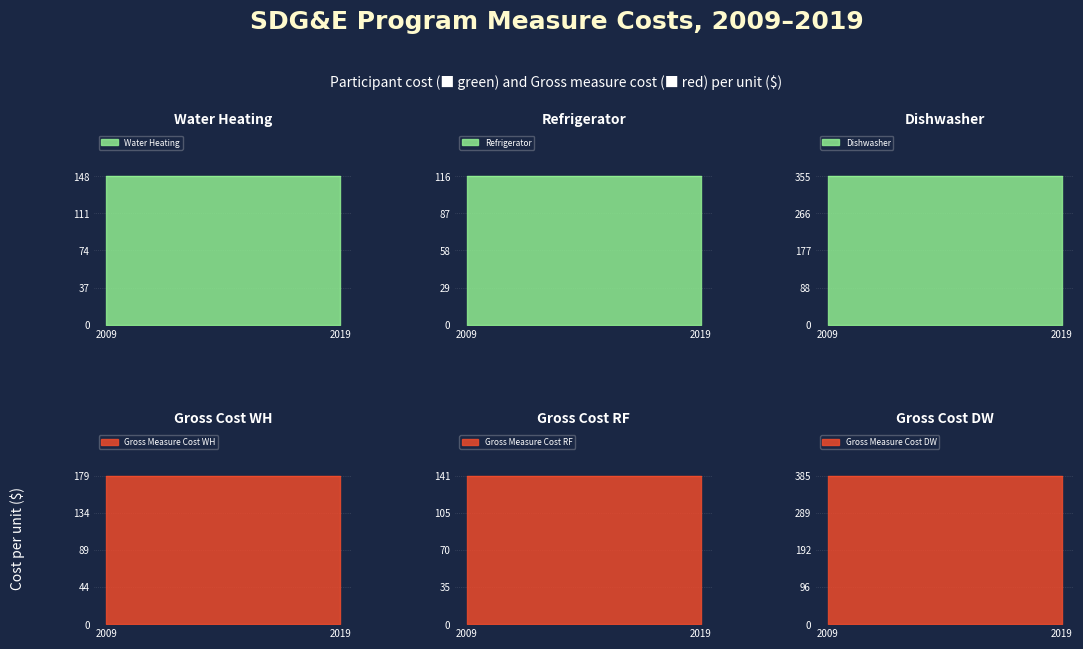

True or false: Refrigerator and Gross Measure Cost DW cross at least once.

False